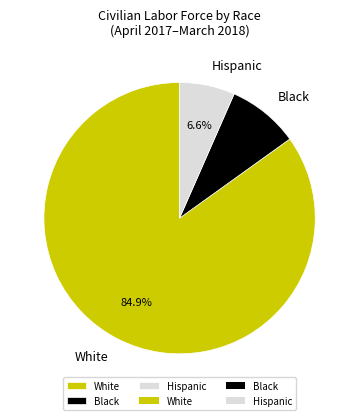

Does any single category account for the majority?

Yes